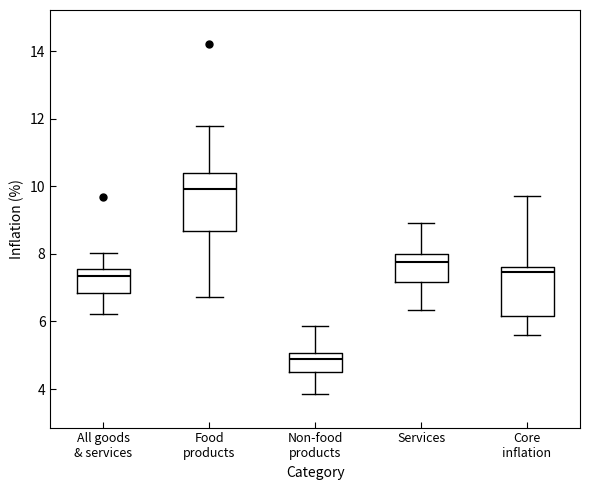

Comparing the boxes themselves (not the whiskers), which one is the tallest?

Food products